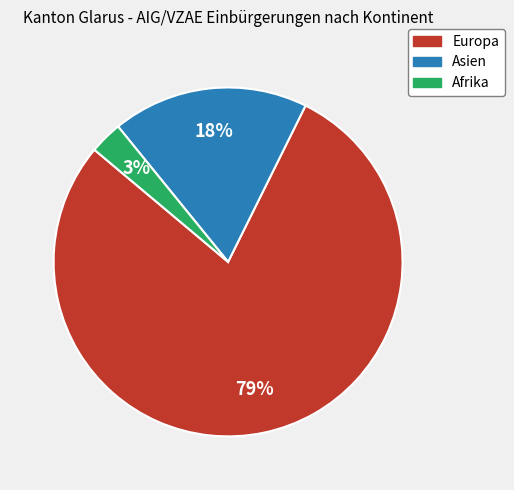

Rank the categories by value from highest to lowest.

Europa, Asien, Afrika